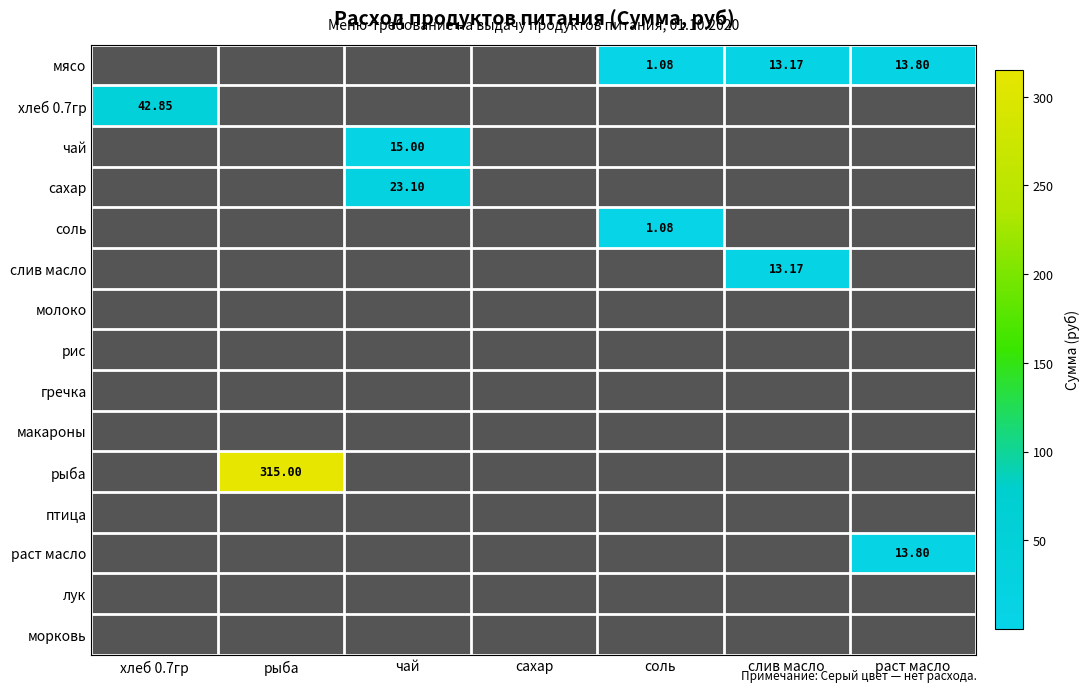

What is the difference between the second highest and second lowest values in the мясо series?

13.2